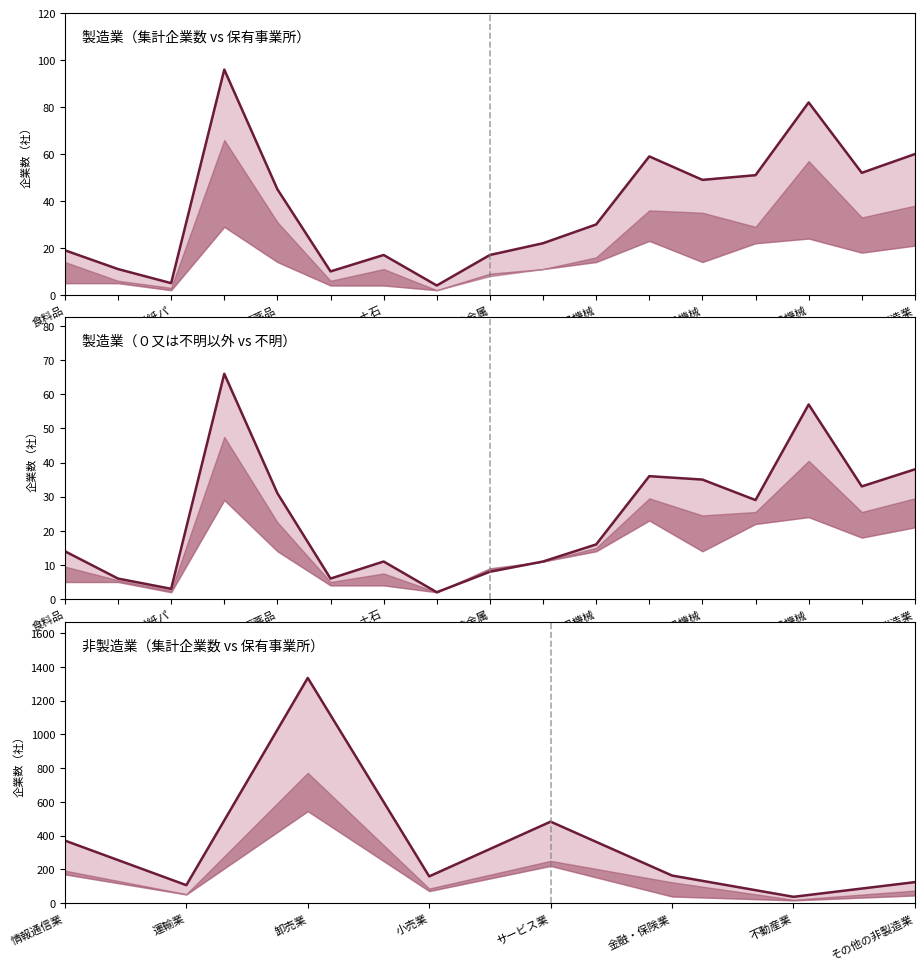

Does the chart have visible grid lines?

No